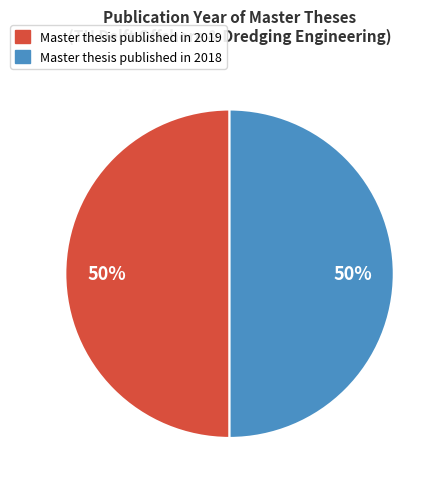

To the nearest percent, what is the average slice percentage?

50%